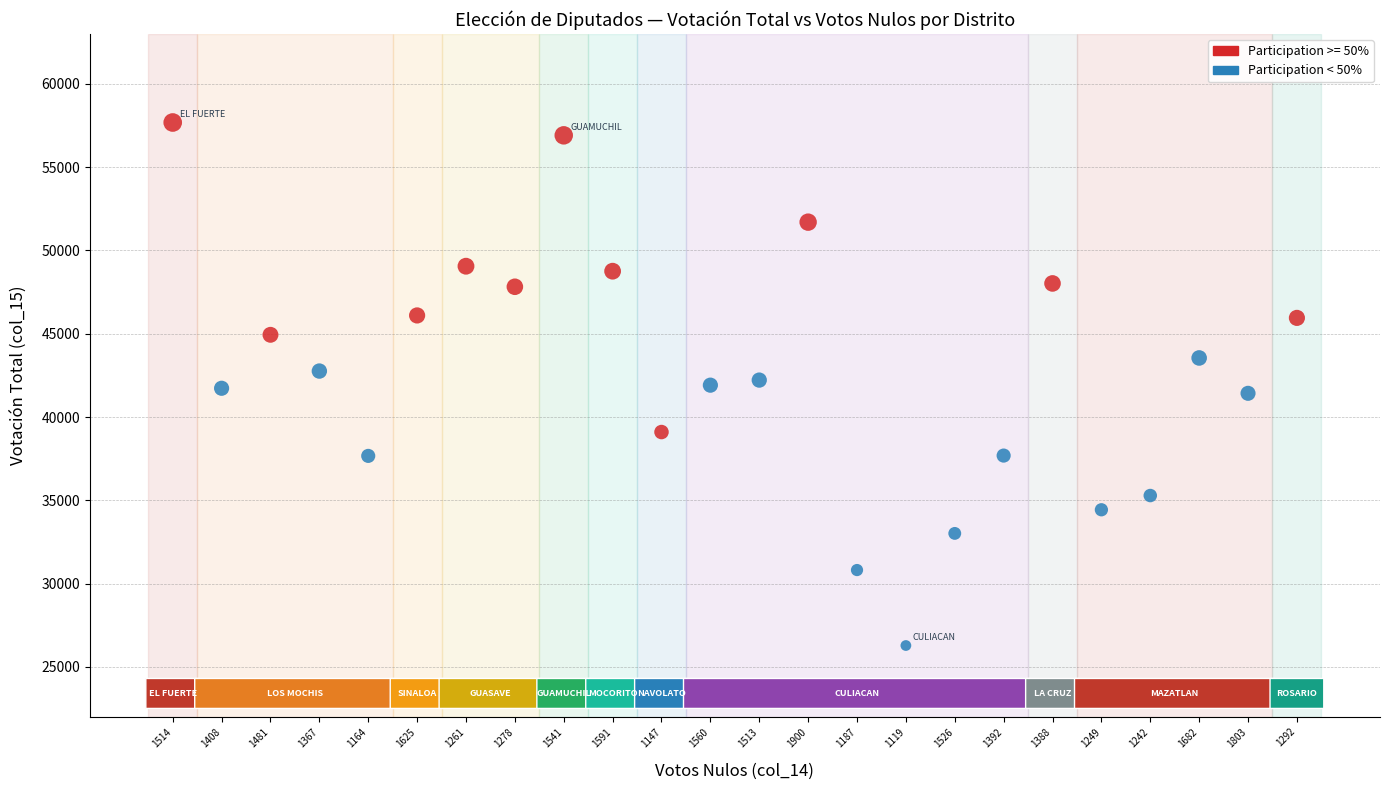

Which series contains the highest Y value?

Participation >= 50%